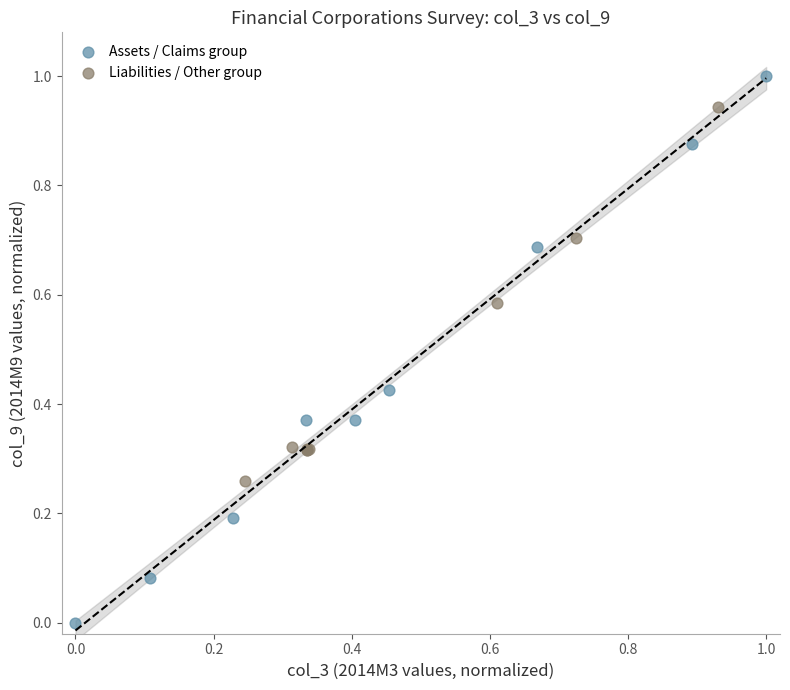

Which series contains the highest Y value?

Assets / Claims group